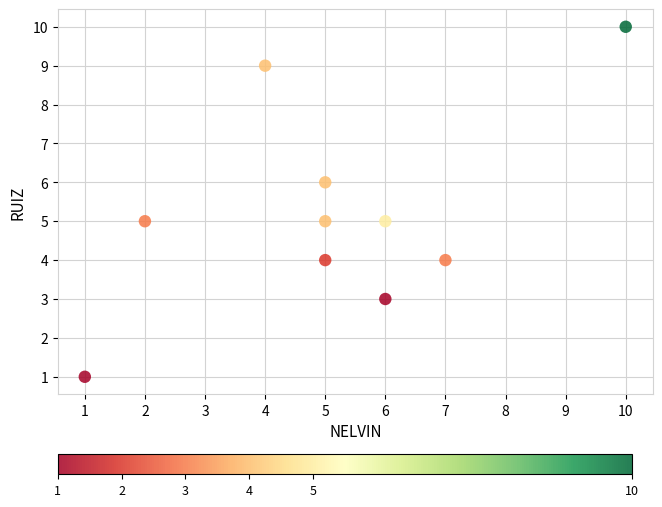

What is the average X value?

5